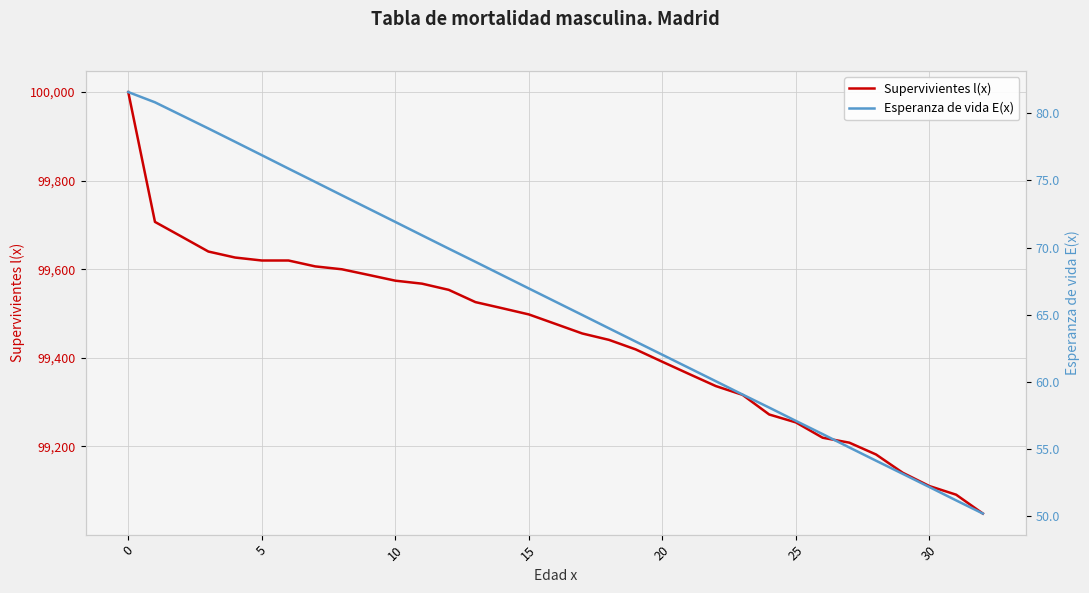

What is the approximate value of Esperanza de vida E(x) at 23?

59.1